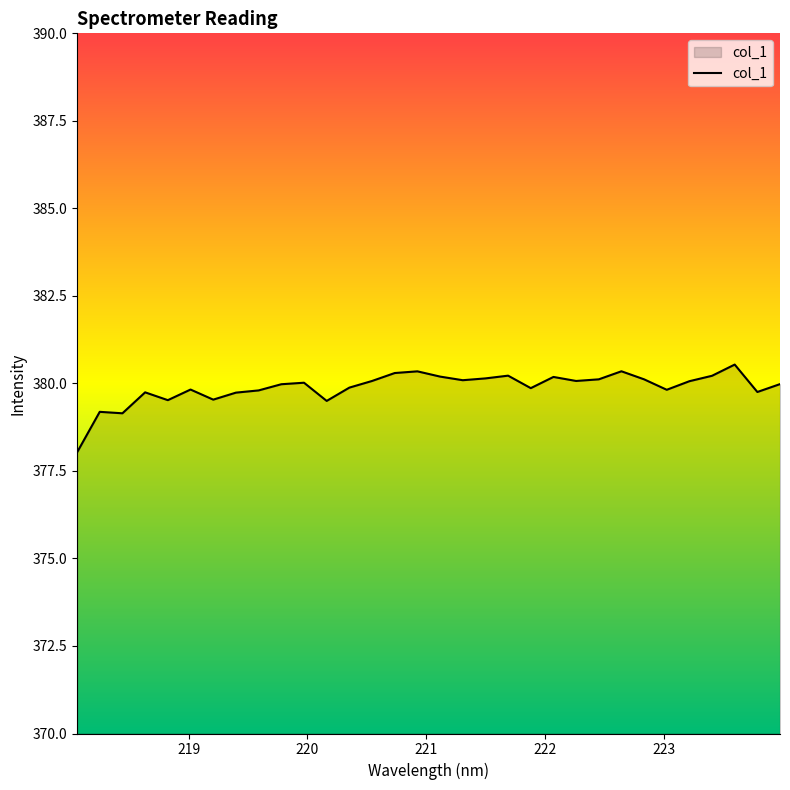

What is the minimum value shown in the chart?

378.0